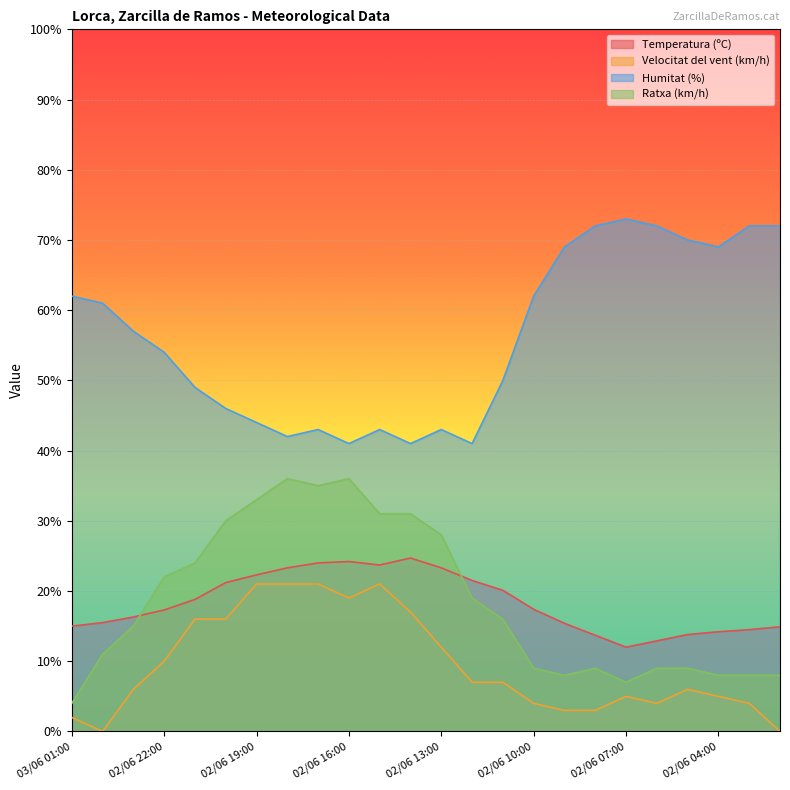

True or false: Ratxa (km/h) has a value of 28.0 at 02/06 13:00.

True